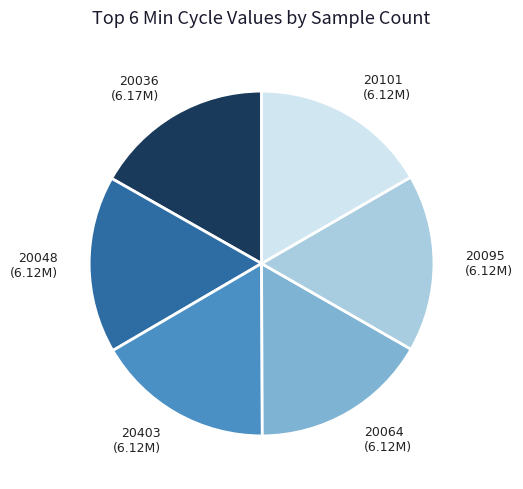

Is 20101 (6.12M) the majority of the pie?

No